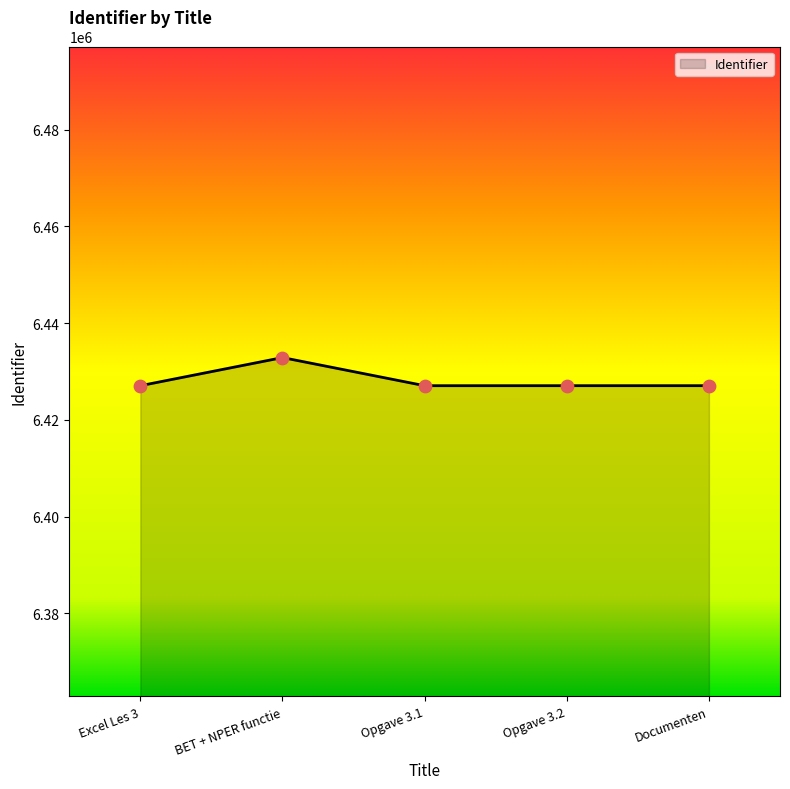

Which has a higher value, BET + NPER functie or Opgave 3.2?

BET + NPER functie